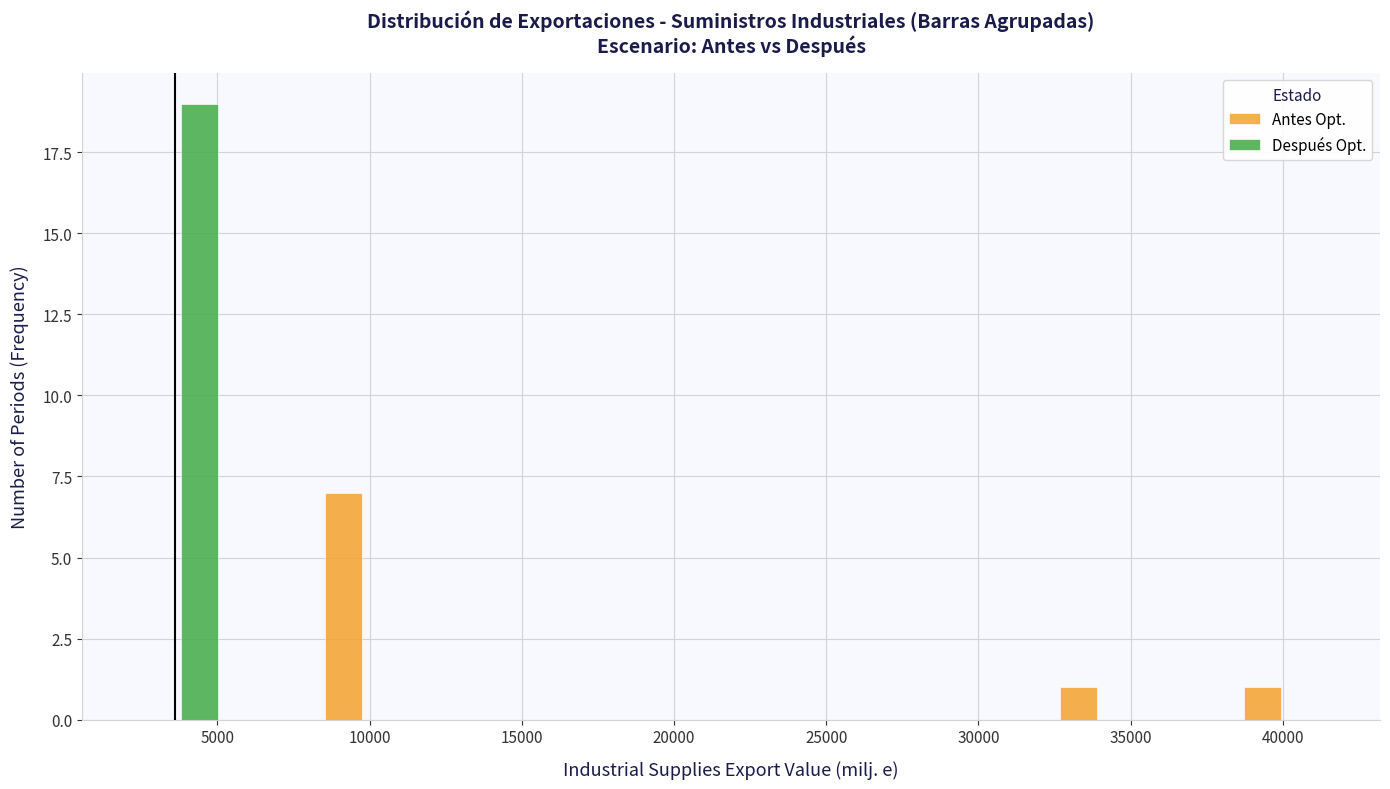

Reading left to right, transcribe this chart: for each range on the x-axis, give the height of each series' bar. Neither the bar edges nor the heights are printed on the chart, so give them approximately, as read against the axes.

2500 to 5500: Antes Opt.=0	Después Opt.=19
5500 to 8500: Antes Opt.=0	Después Opt.=0
8500 to 11500: Antes Opt.=7	Después Opt.=0
11500 to 14500: Antes Opt.=0	Después Opt.=0
14500 to 17500: Antes Opt.=0	Después Opt.=0
17500 to 20500: Antes Opt.=0	Después Opt.=0
20500 to 23500: Antes Opt.=0	Después Opt.=0
23500 to 26500: Antes Opt.=0	Después Opt.=0
26500 to 29500: Antes Opt.=0	Después Opt.=0
29500 to 32500: Antes Opt.=0	Después Opt.=0
32500 to 35500: Antes Opt.=1	Después Opt.=0
35500 to 38500: Antes Opt.=0	Después Opt.=0
38500 to 41500: Antes Opt.=1	Después Opt.=0